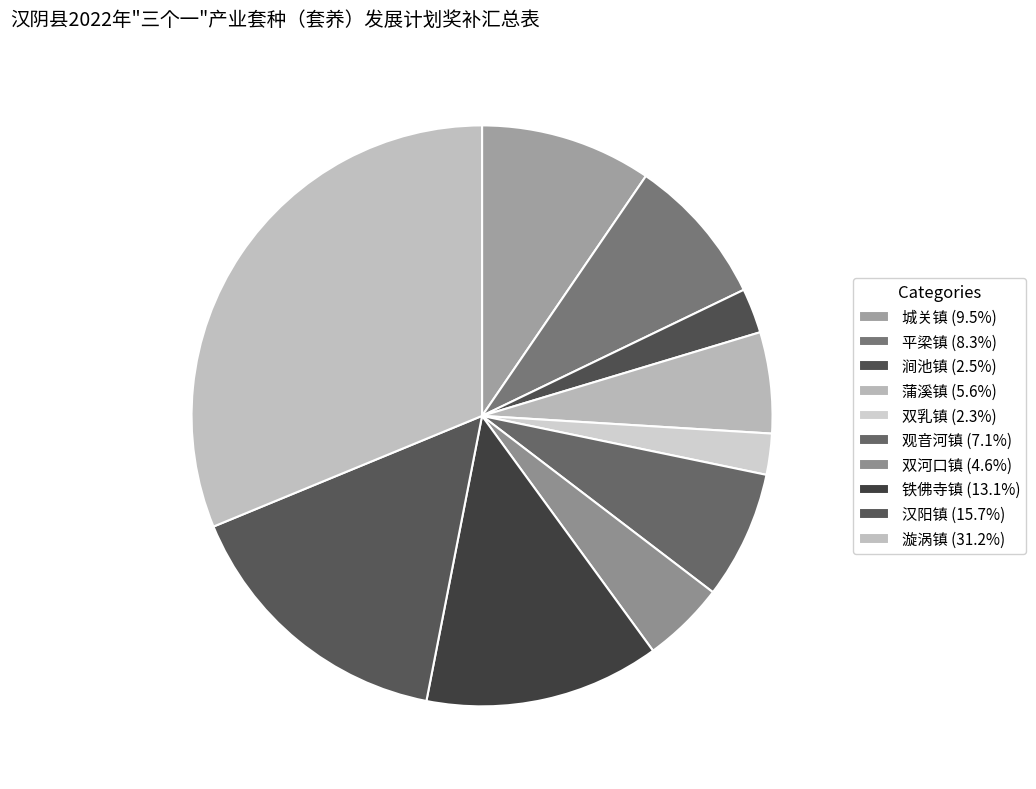

Which category has the biggest portion of the pie?

漩涡镇